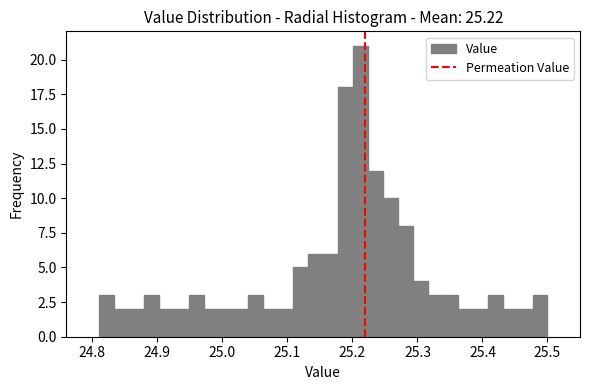

Read against the x-axis, roughly where is the centre of the tallest bar?

25.21